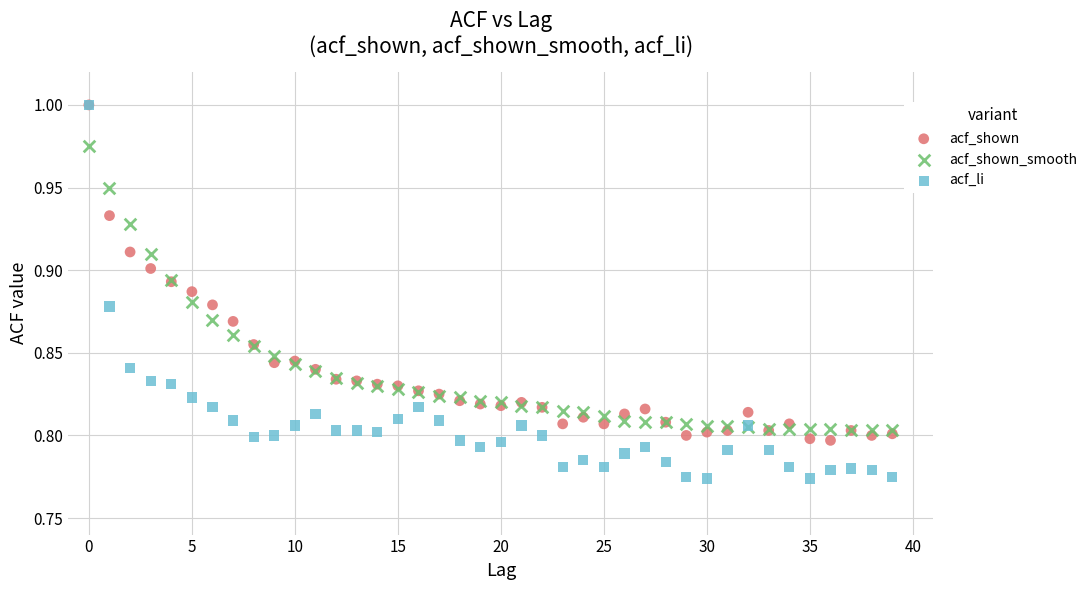

What are all the series names shown in the legend?

acf_shown, acf_shown_smooth, acf_li